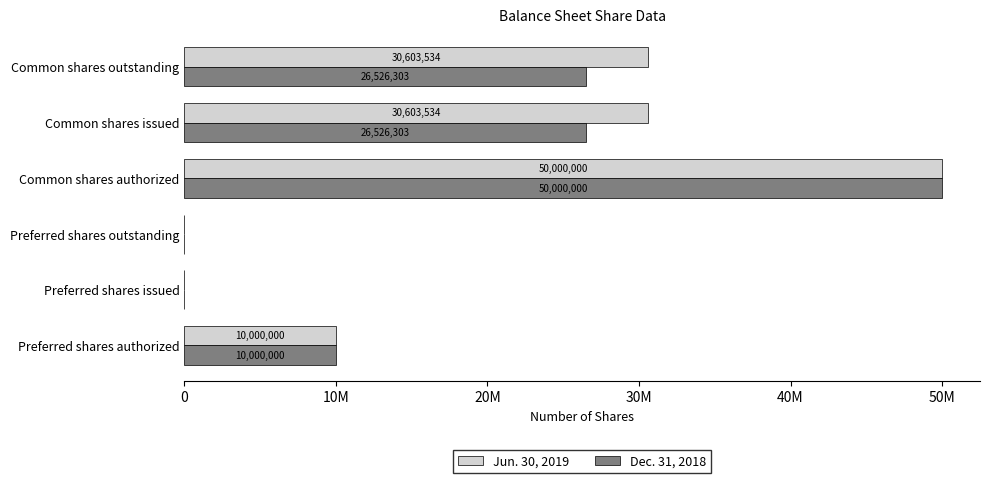

At which category is the sum across all series the highest?

Common shares authorized